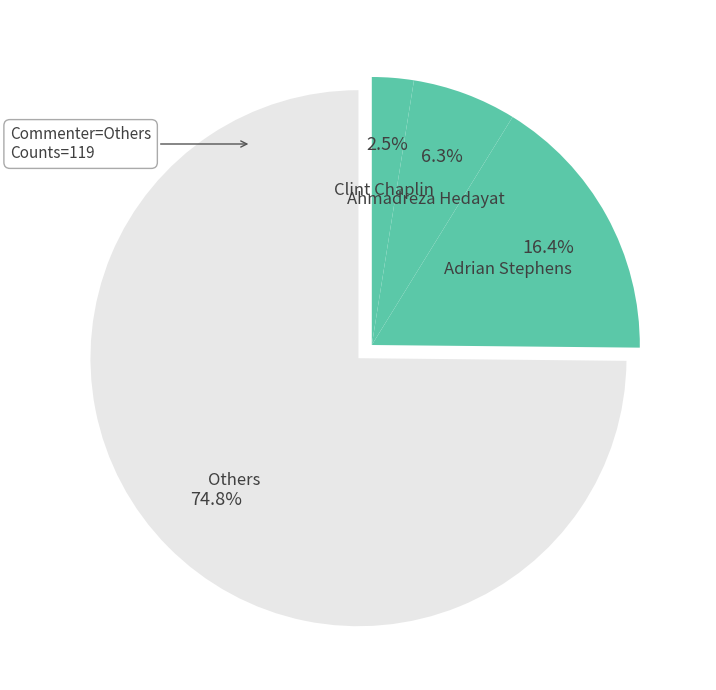

Count the number of slices in the pie.

4